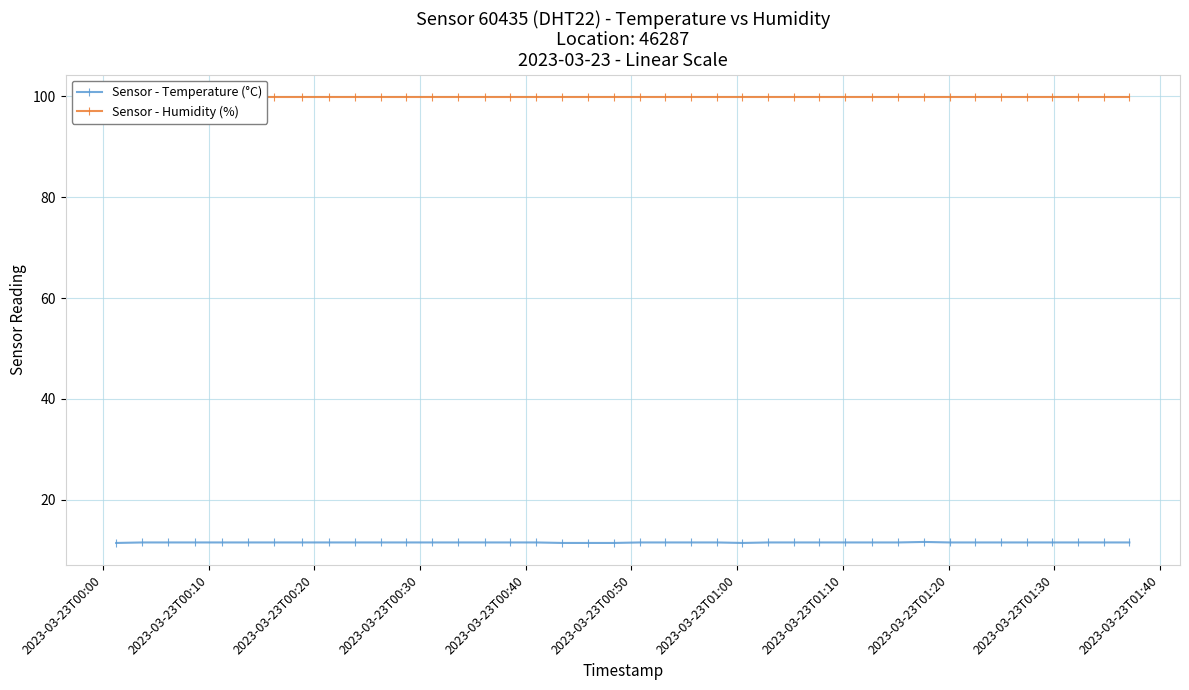

True or false: Sensor - Humidity (%) has more than 0 interior local peaks.

False